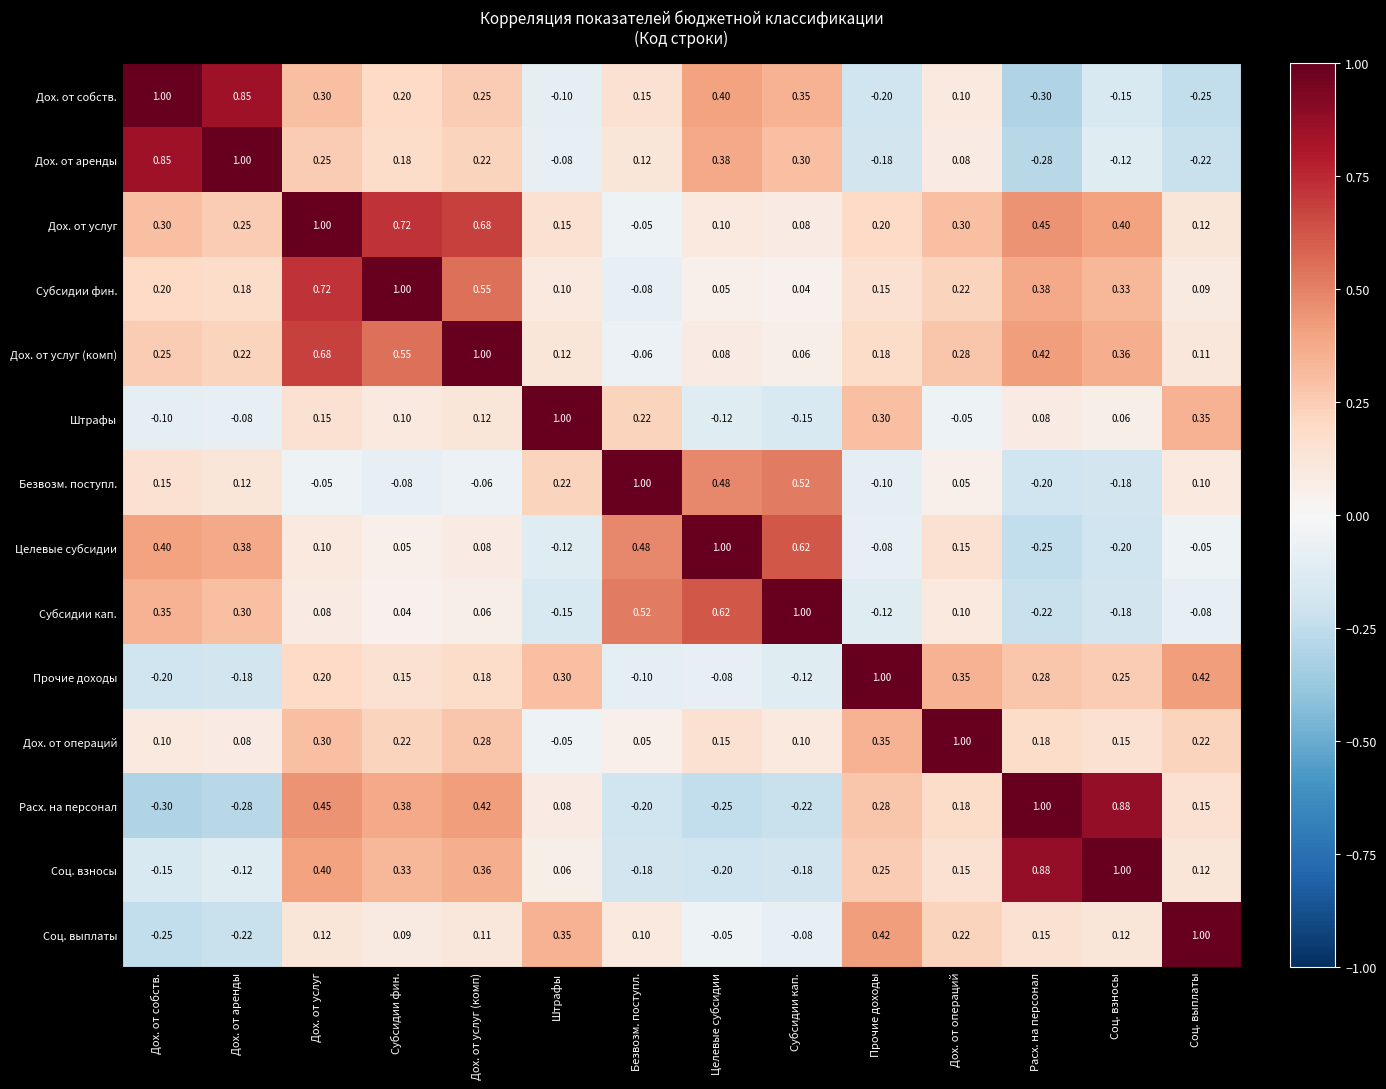

Which series has the largest total across all categories?

Дох. от услуг